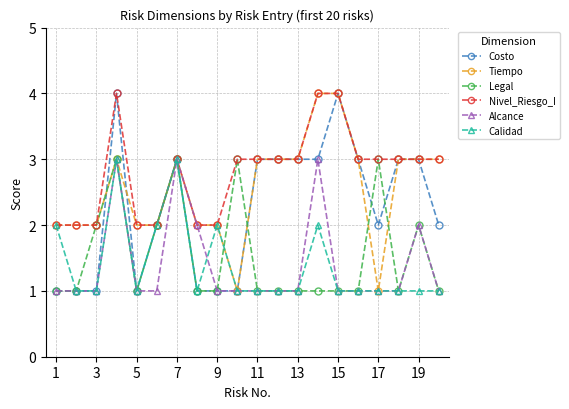

What is the maximum value shown in the chart?

4